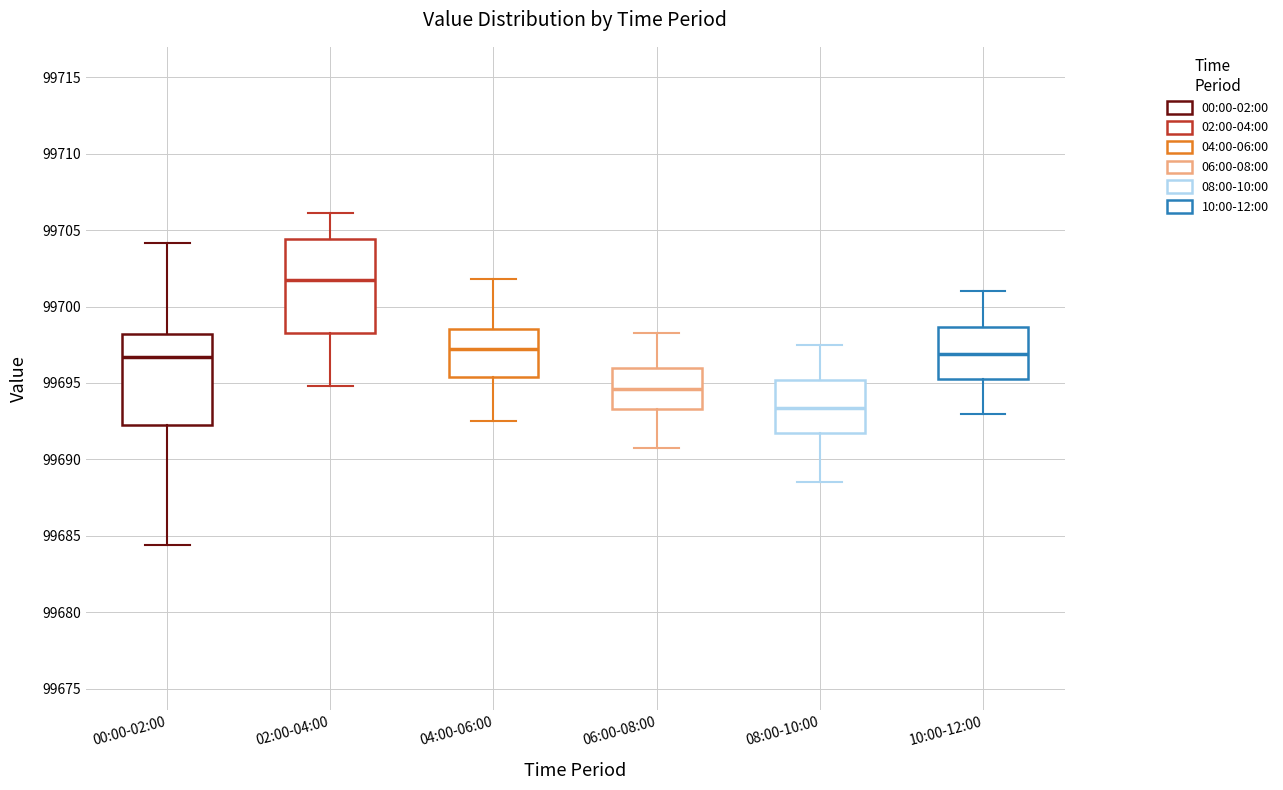

Reading left to right, transcribe this box plot: for each box, give where its median line is, the range the box spans, and where its two whiskers end, as read against the y-axis. The values are not printed on the chart, so give them approximately, as read against the axis.

00:00-02:00: median 99696.5, box 99692.5 to 99698.0, whiskers 99684.5 to 99704.0
02:00-04:00: median 99702.0, box 99698.5 to 99704.5, whiskers 99695.0 to 99706.0
04:00-06:00: median 99697.5, box 99695.5 to 99698.5, whiskers 99692.5 to 99702.0
06:00-08:00: median 99694.5, box 99693.5 to 99696.0, whiskers 99691.0 to 99698.5
08:00-10:00: median 99693.5, box 99692.0 to 99695.0, whiskers 99688.5 to 99697.5
10:00-12:00: median 99697.0, box 99695.5 to 99698.5, whiskers 99693.0 to 99701.0